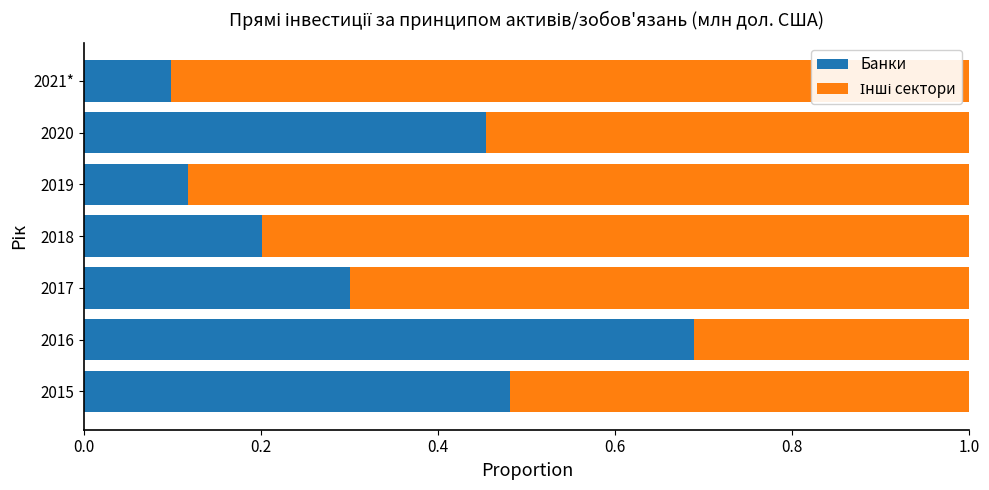

What is the difference between the second highest and second lowest values in the Банки series?

0.4